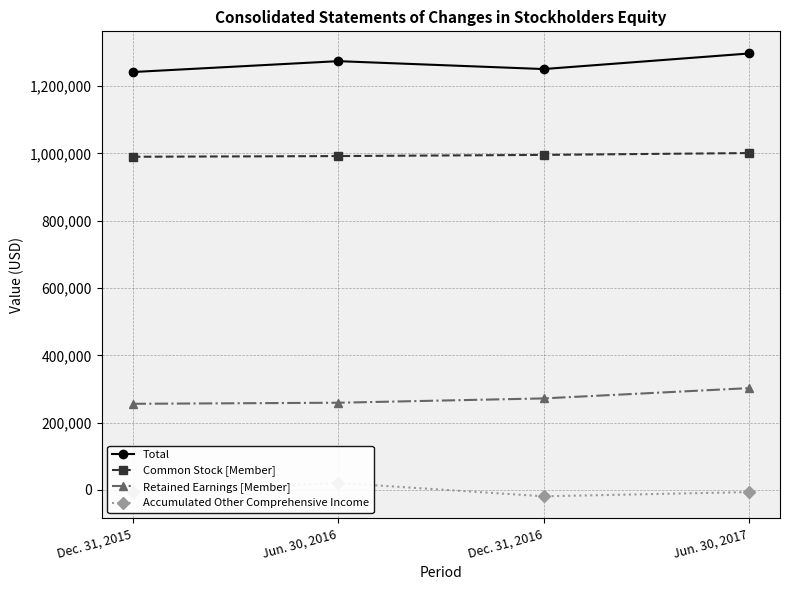

Which series has the largest range (max minus min)?

Total